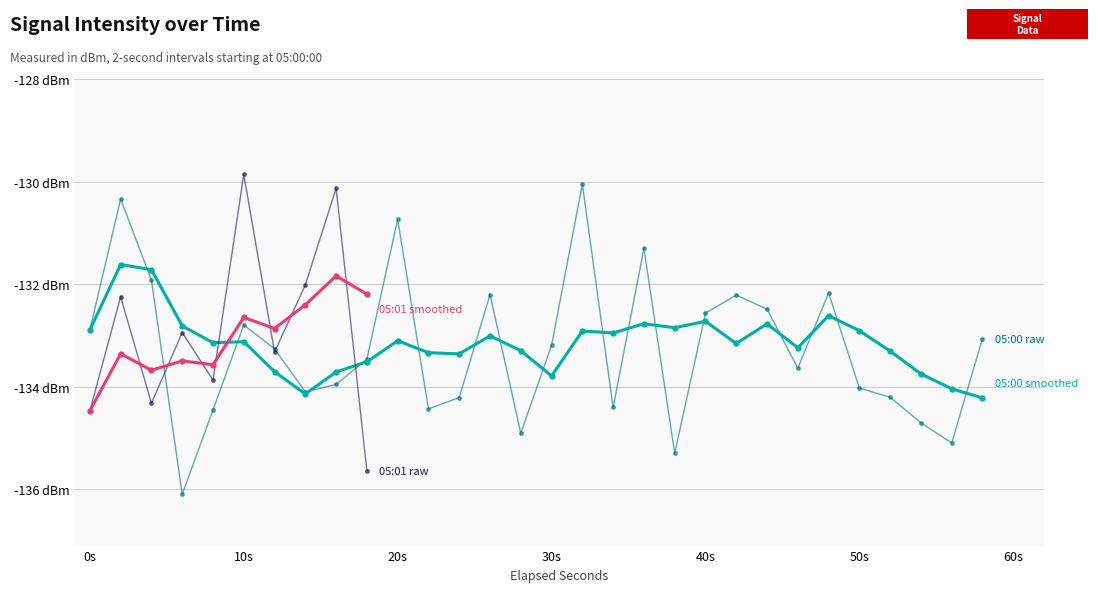

Which category has the lowest value in the 5:01 avg intensity series?

9